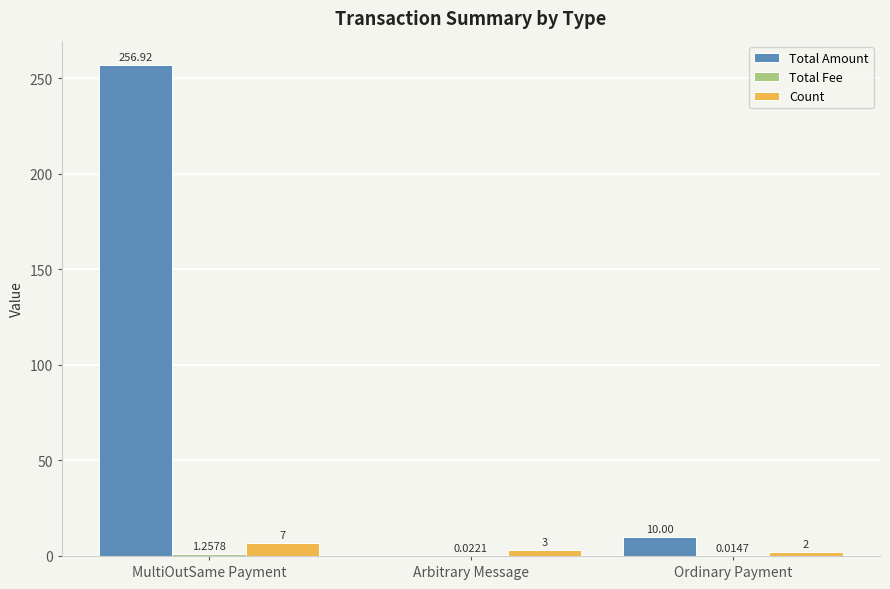

Which category has the highest value in the Count series?

MultiOutSame Payment